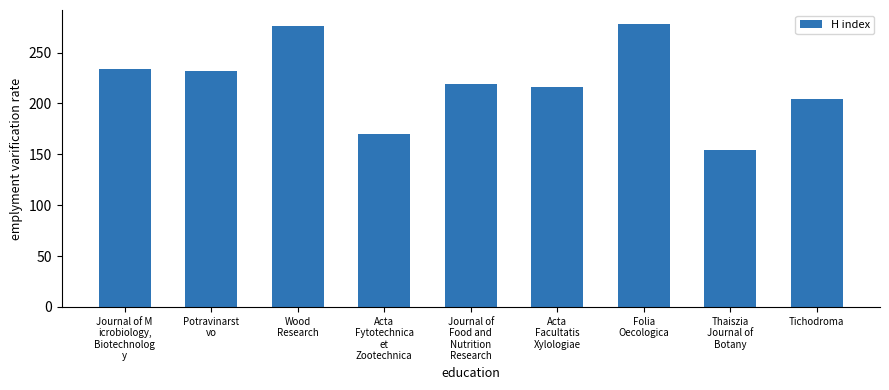

Reading left to right, extract all data points from this chart.

234	232	276	170	219	216	278	154	204